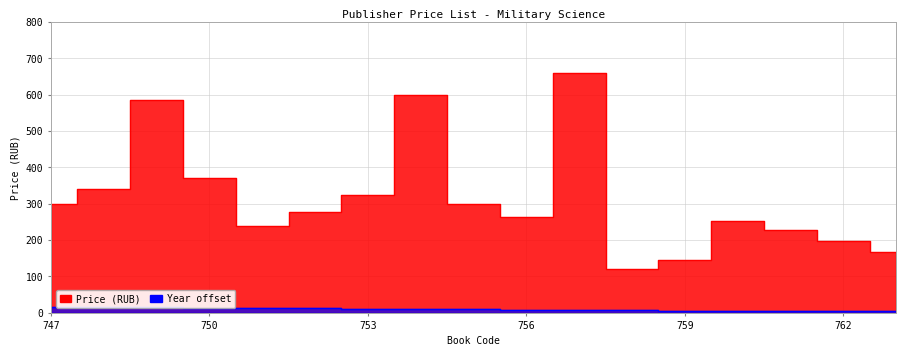

What is the value of the Price point at the 16th from the left?

198